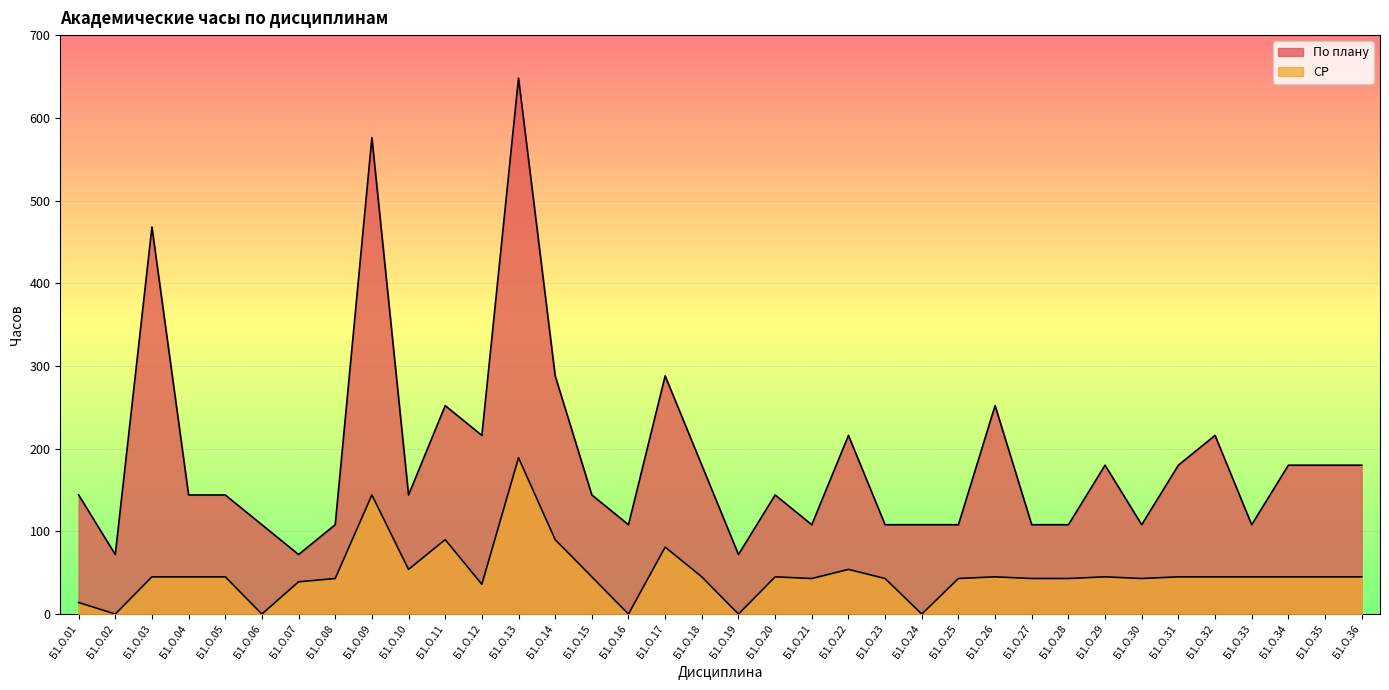

At which label is По плану closest to 360?

Б1.О.14